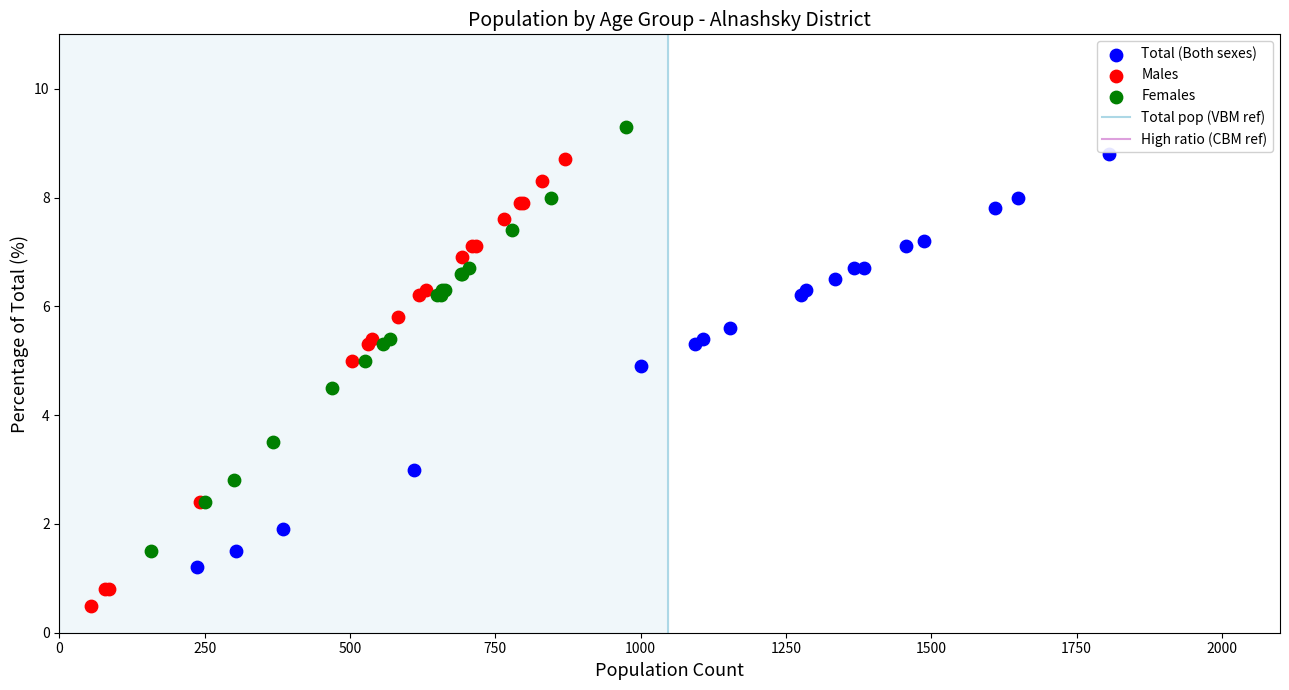

Which series reaches the maximum Y coordinate?

Females